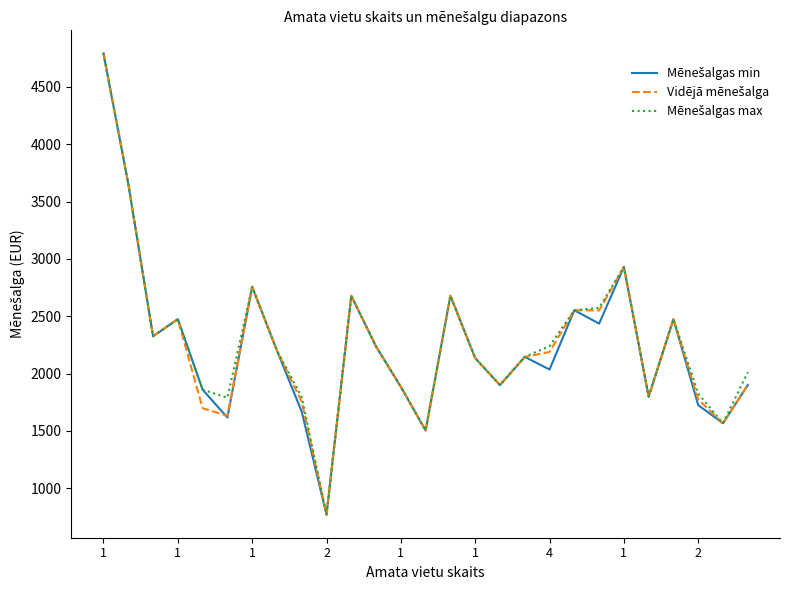

What is the maximum value shown in the chart?

4793